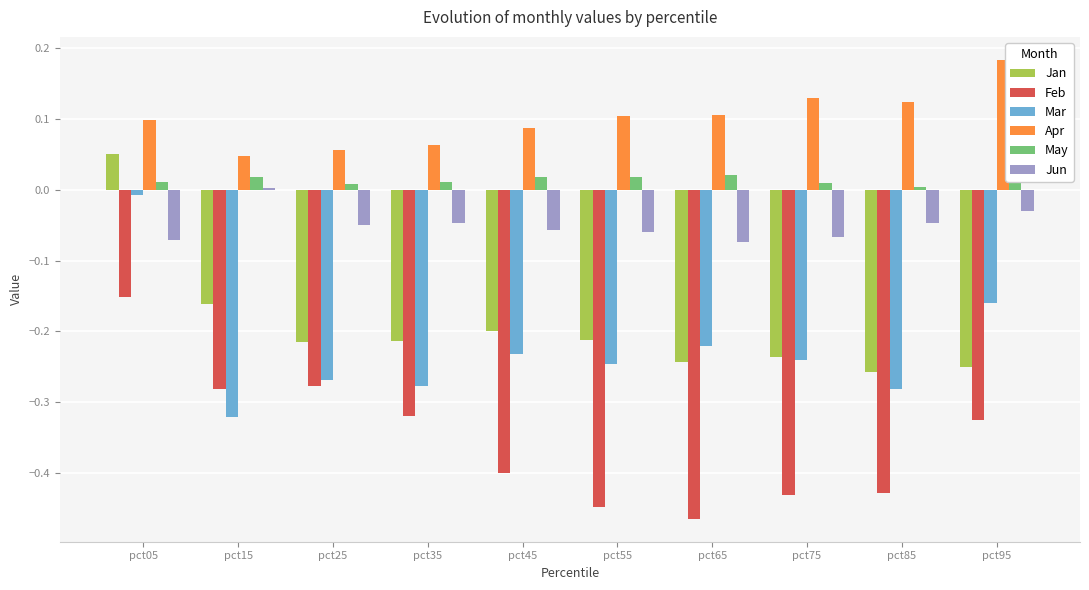

Which category has the lowest value in the Jun series?

pct65